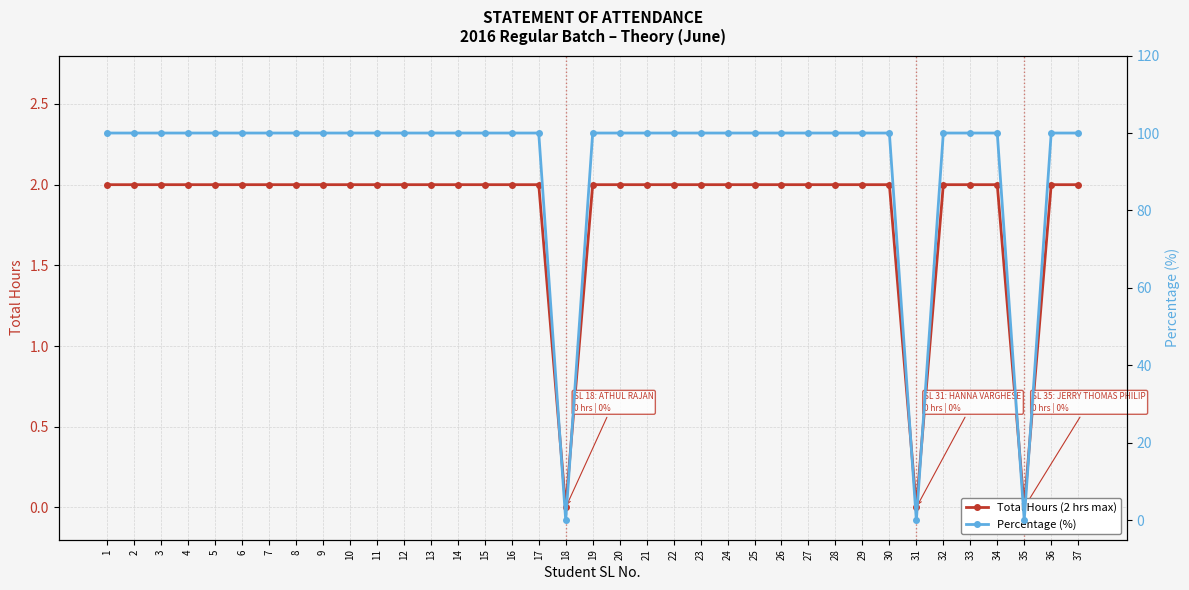

At which category is the sum across all series the highest?

1